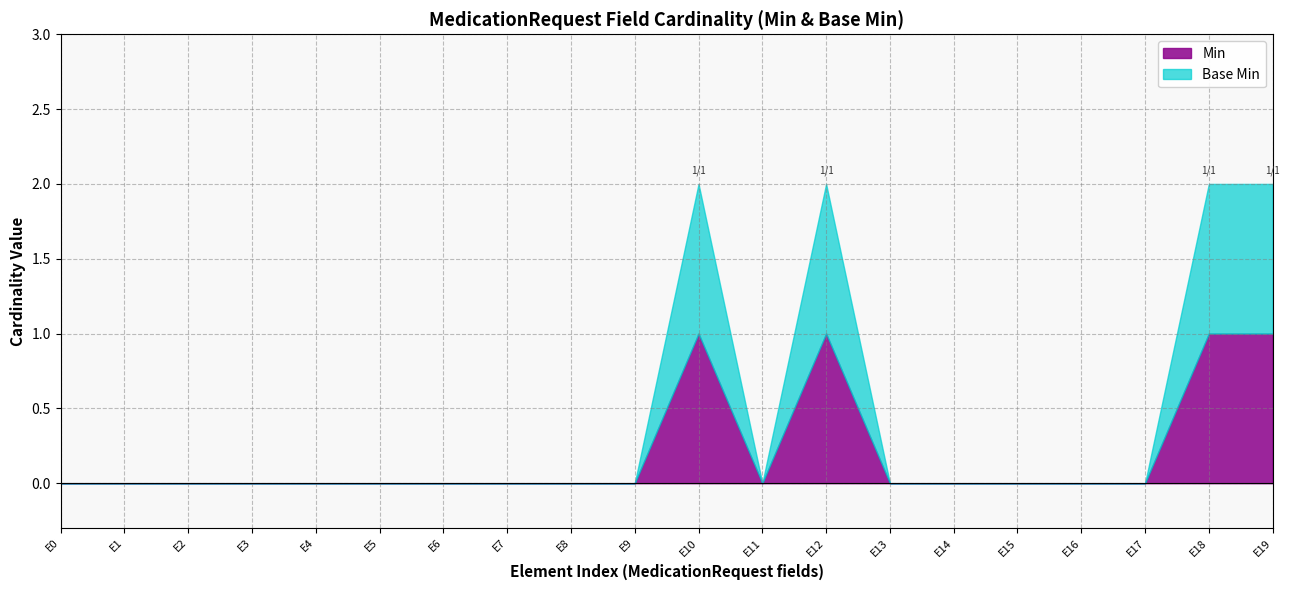

The value of Min at MedicationRequest.intent is 1. True or false?

True